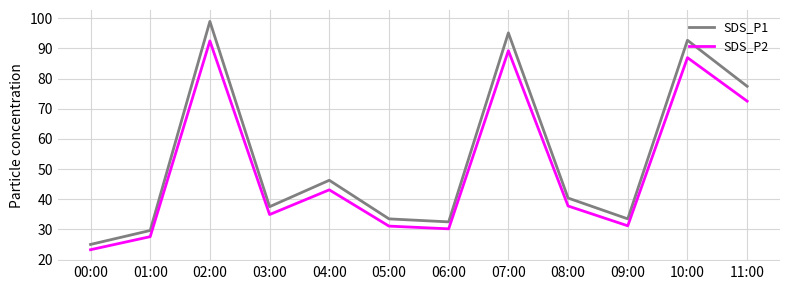

What is the total value across all series at 05:00?

64.6